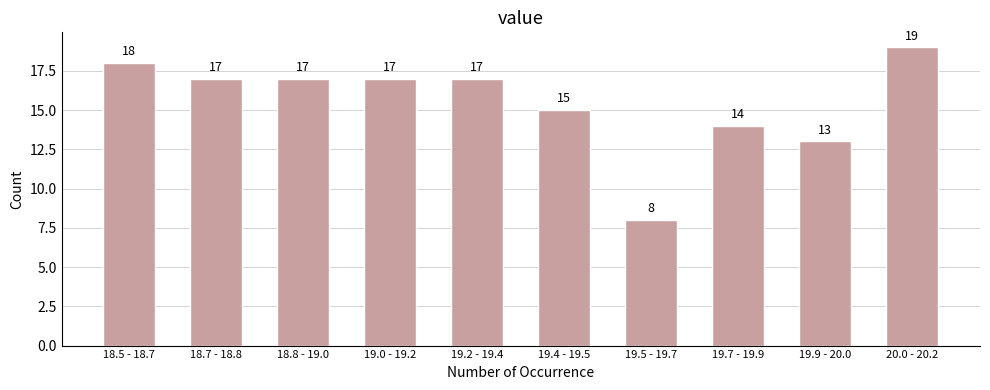

Reading left to right, transcribe all the data shown in this chart.

18	17	17	17	17	15	8	14	13	19